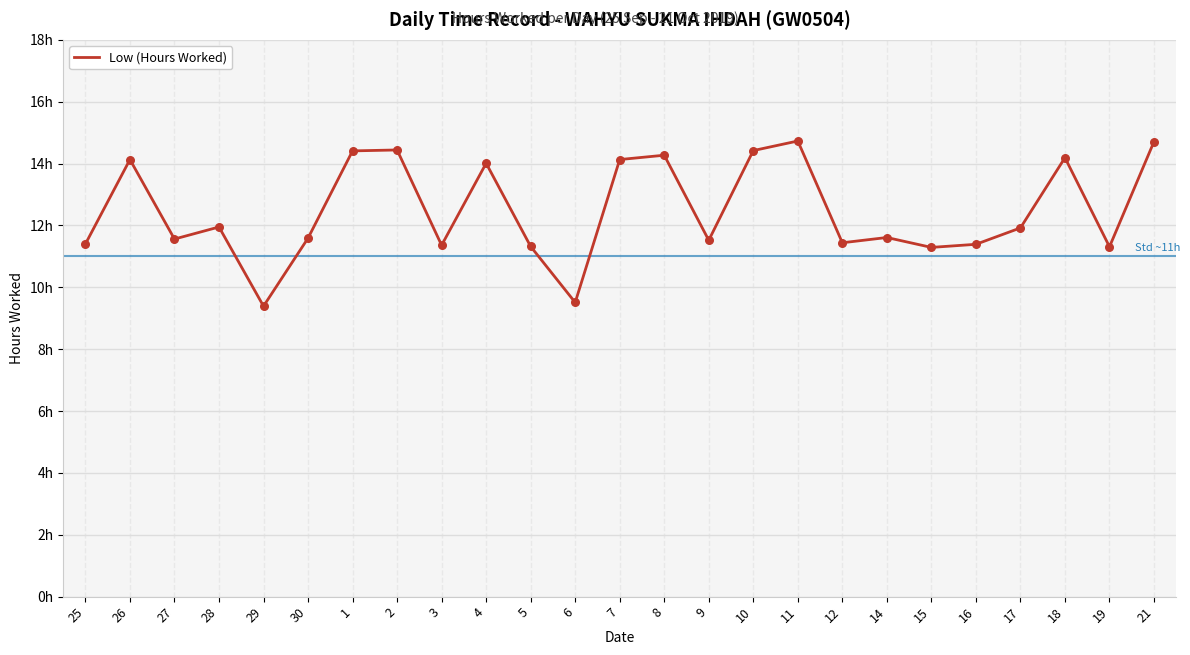

Does the chart have visible grid lines?

Yes